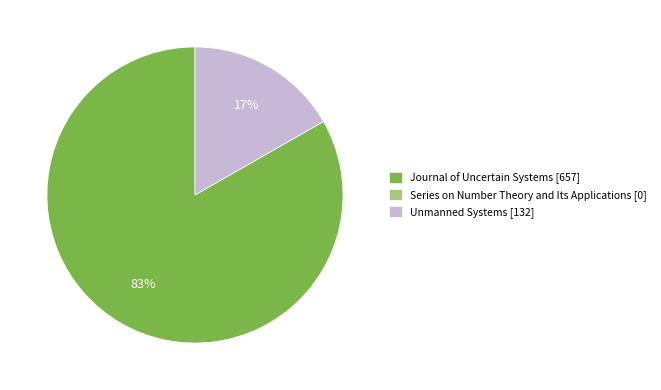

To the nearest percent, what is the average slice percentage?

50%